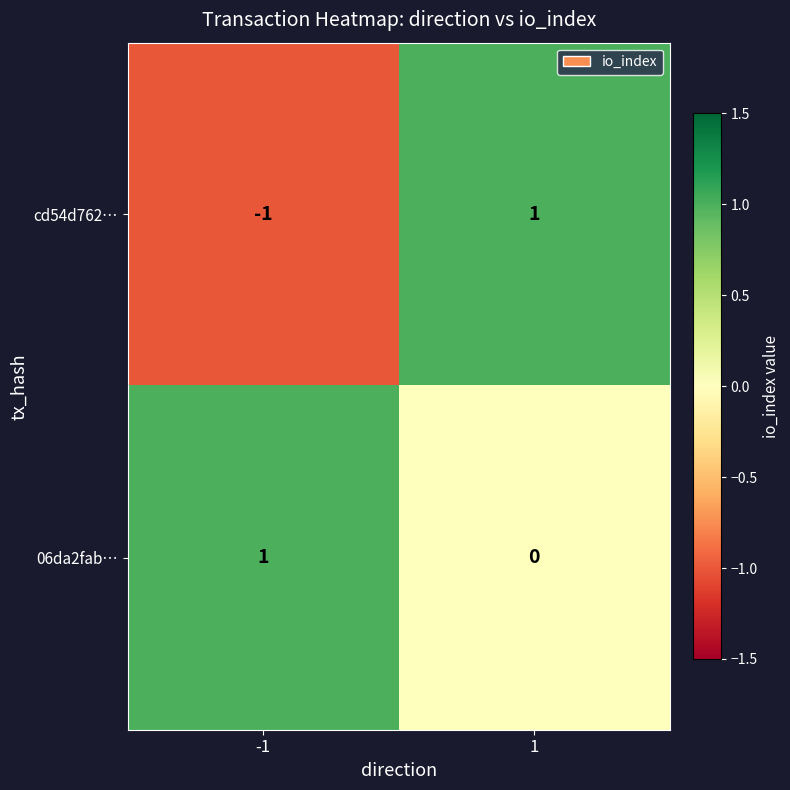

List the labels in order of 06da2fab… value, smallest first.

1, -1